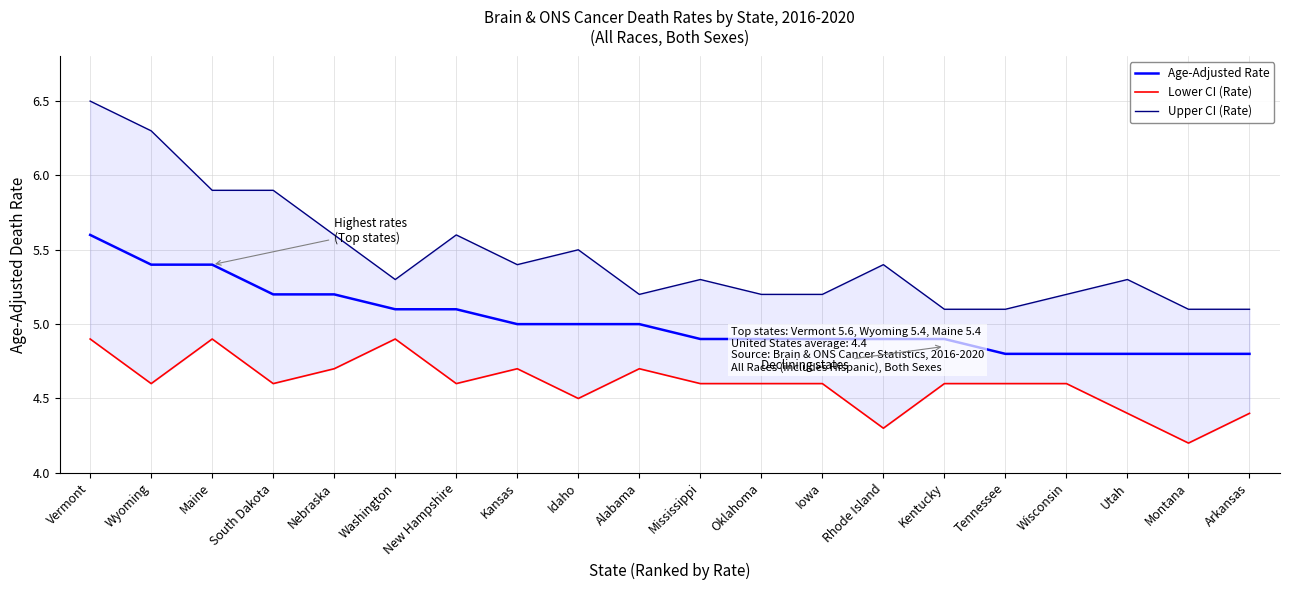

At how many categories does at least one series exceed 5?

20